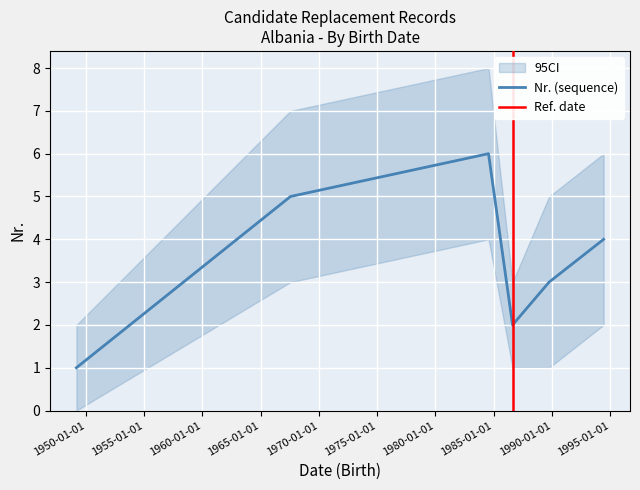

List the labels in order of value, smallest first.

1949-03-09, 1986-08-14, 1989-10-02, 1994-06-08, 1967-07-24, 1984-07-21